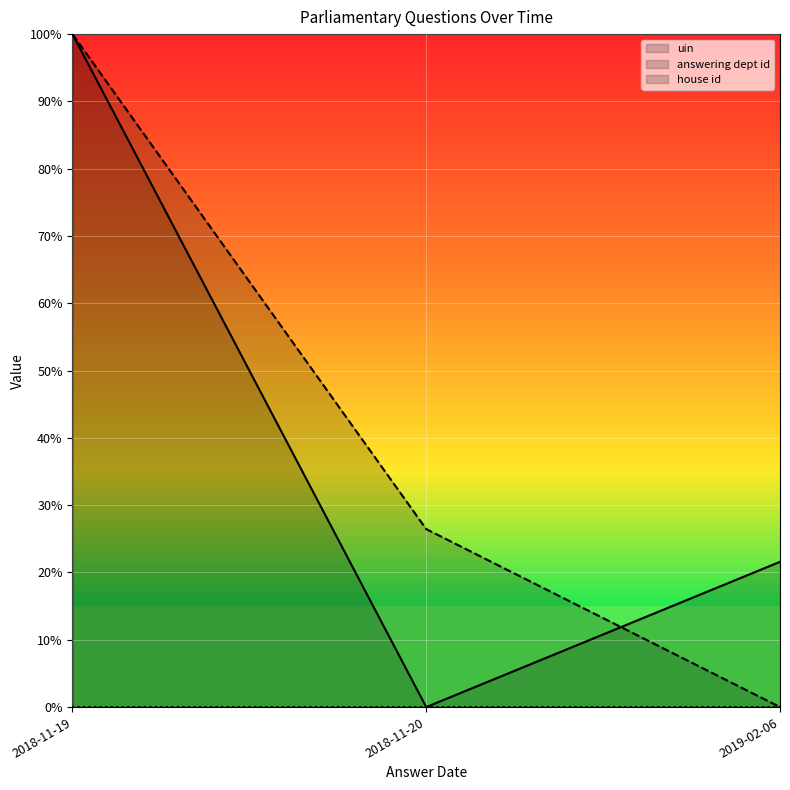

Where does the answering dept id series first go above 26?

2018-11-19